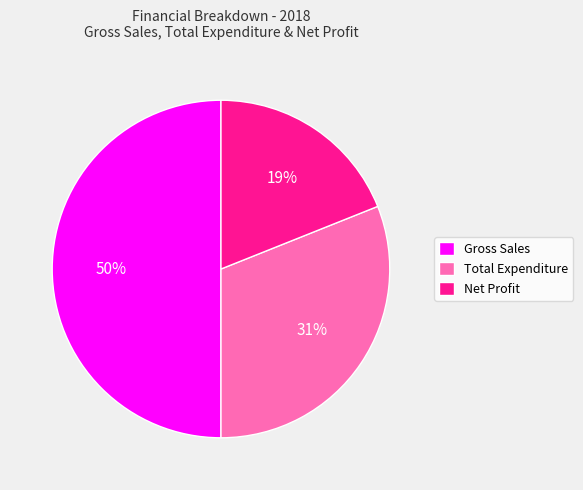

To the nearest percent, what percentage of the pie is Total Expenditure?

31%